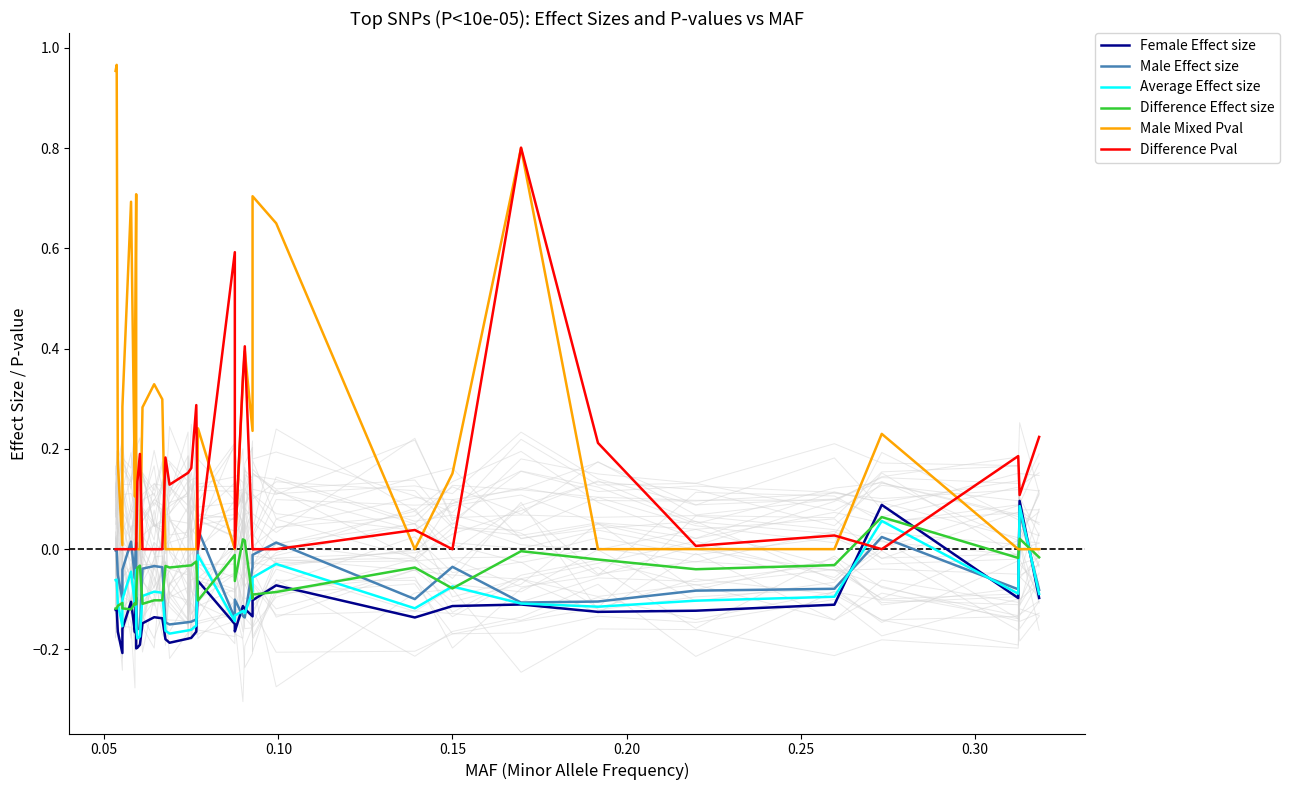

True or false: Average Effect size has a value of -0.2 at 12.

False